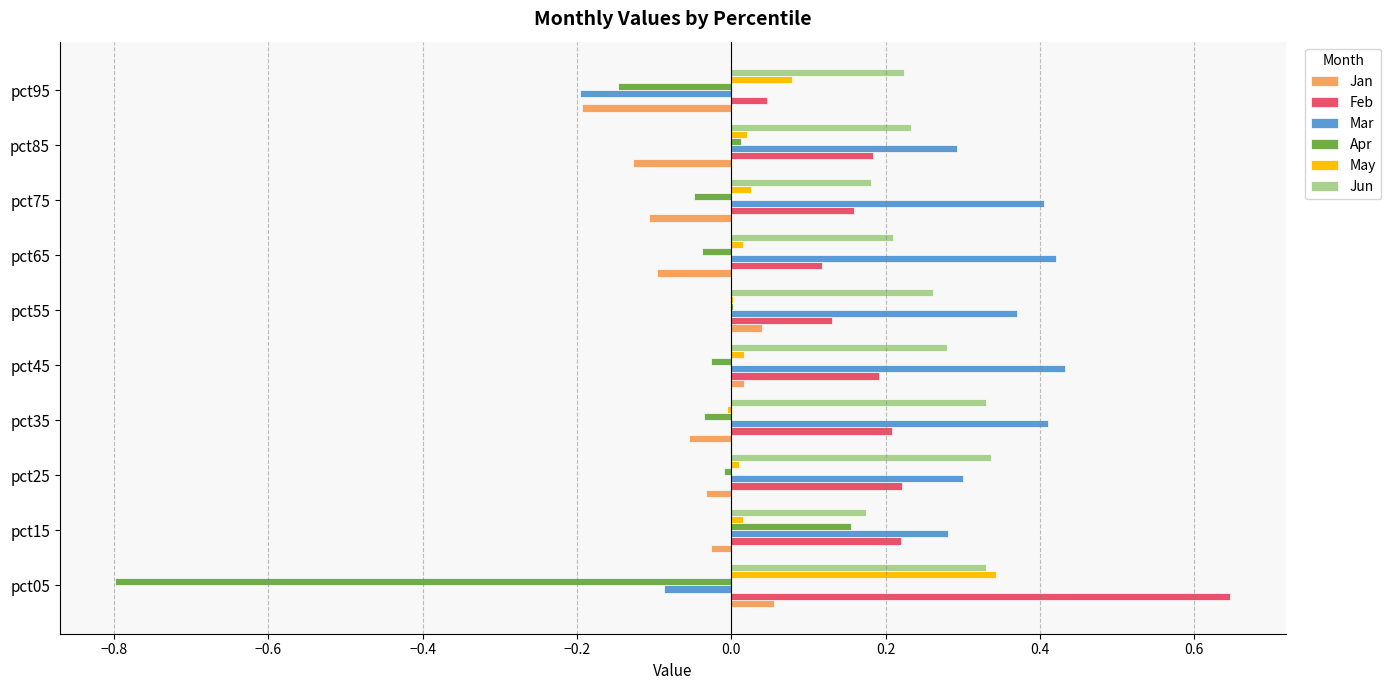

Is the value of Feb at pct45 greater than the value of May at pct45?

Yes